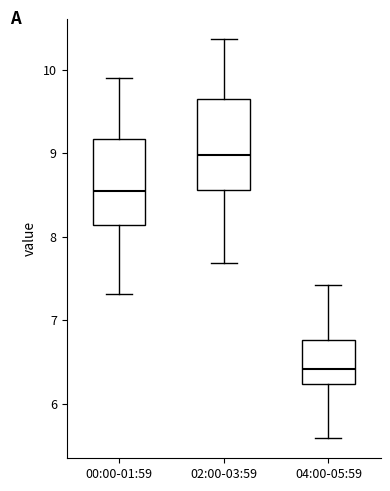

Which box's median line is the highest?

02:00-03:59